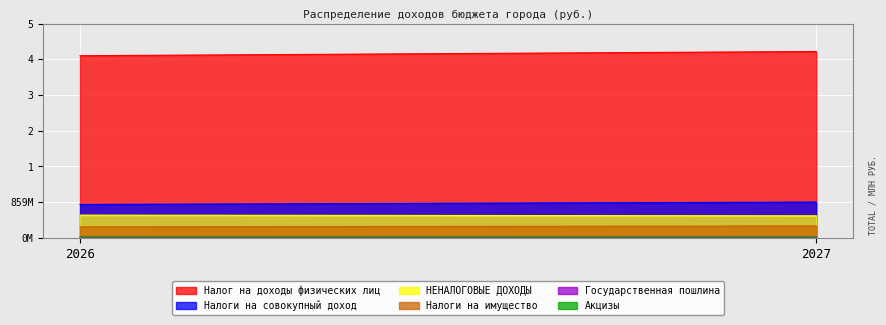

Which has a higher value, 2026 or 2027?

2027